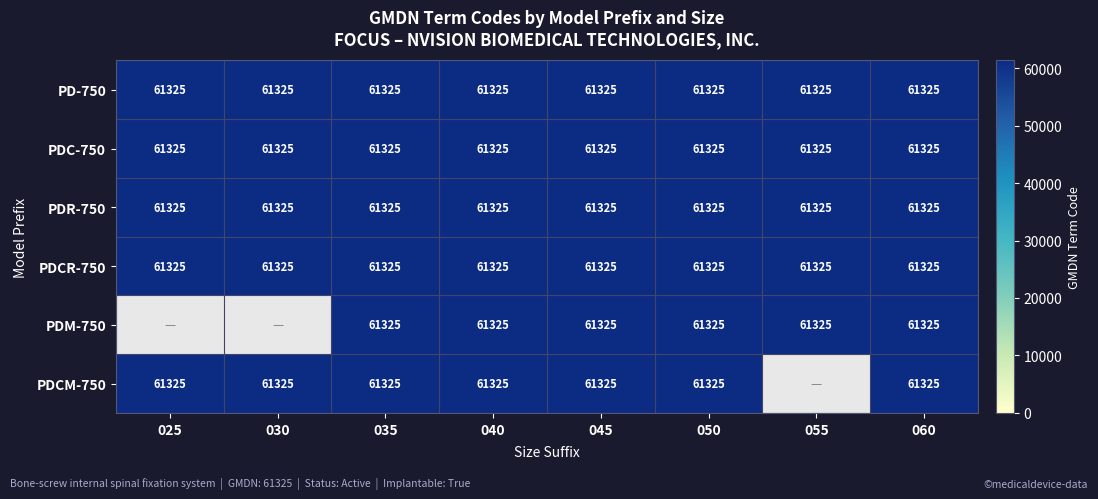

What is the minimum value for PD?

61325